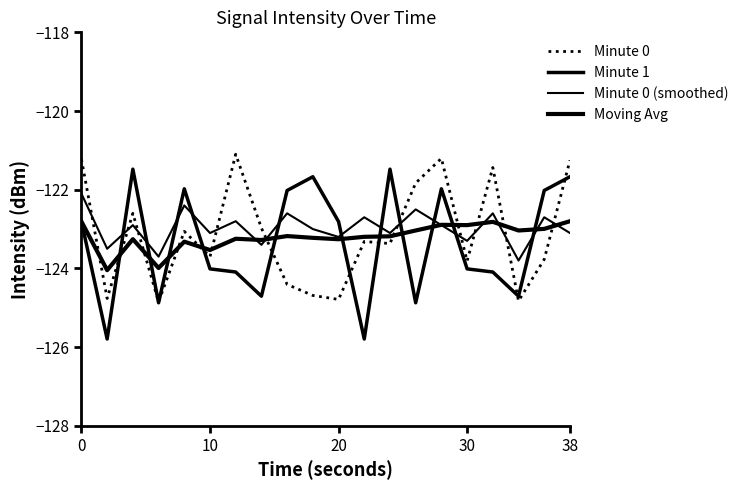

What is the greatest value displayed?

-121.1